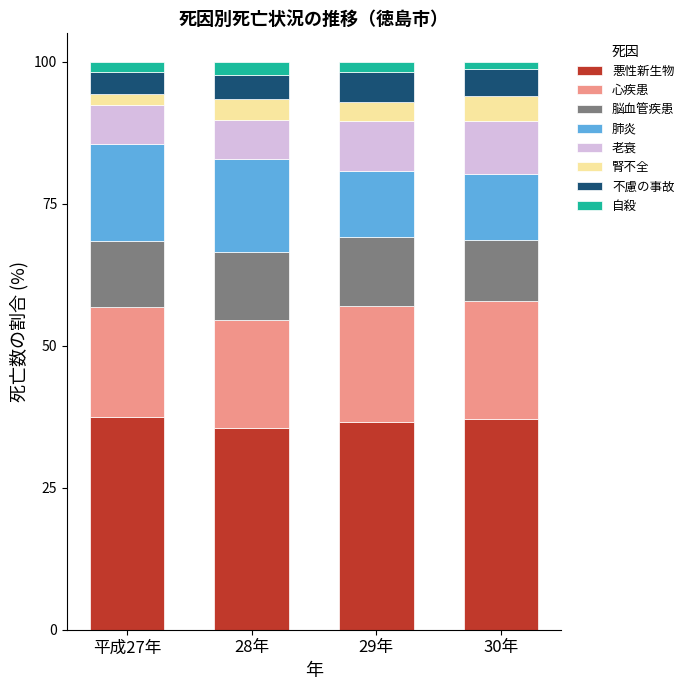

What is the lowest value of the 悪性新生物 series?

35.4